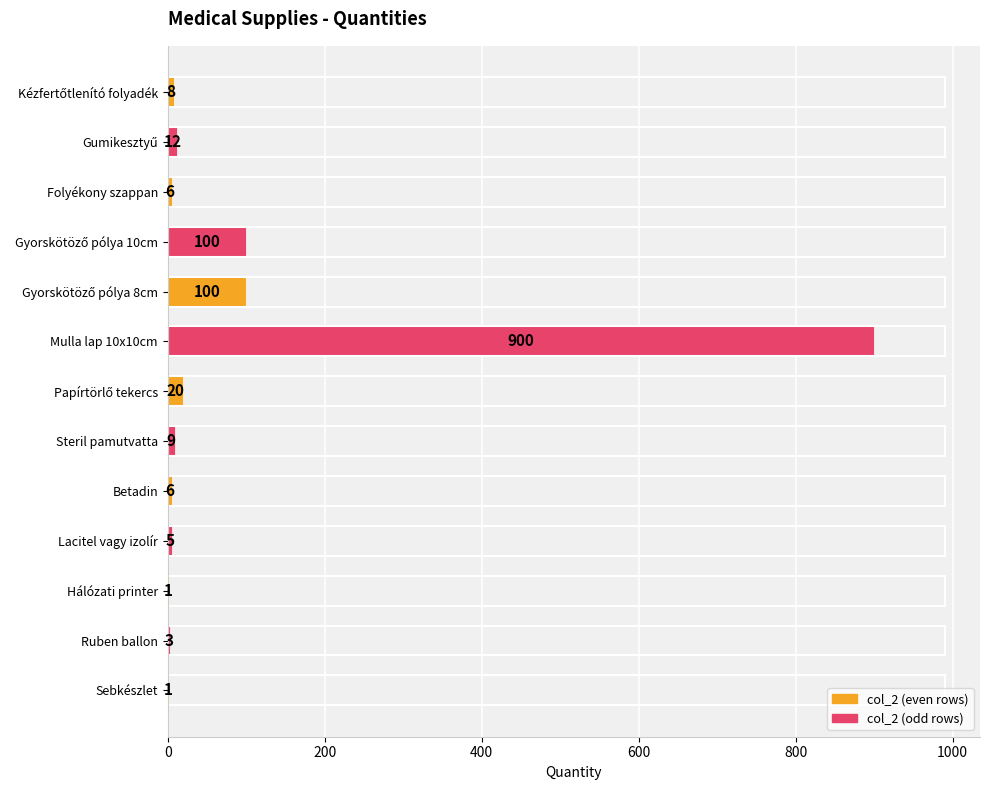

Which category has the highest value across all series?

Mulla lap 10x10cm